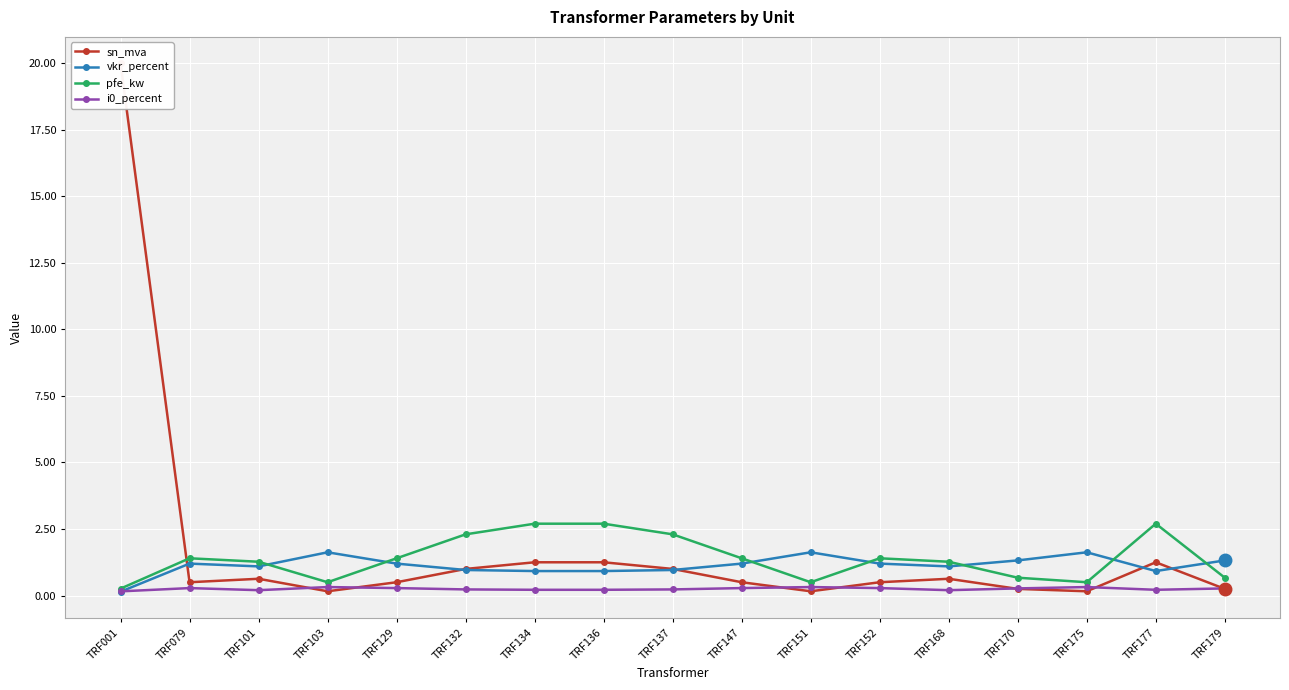

Count the number of categories in the chart.

17